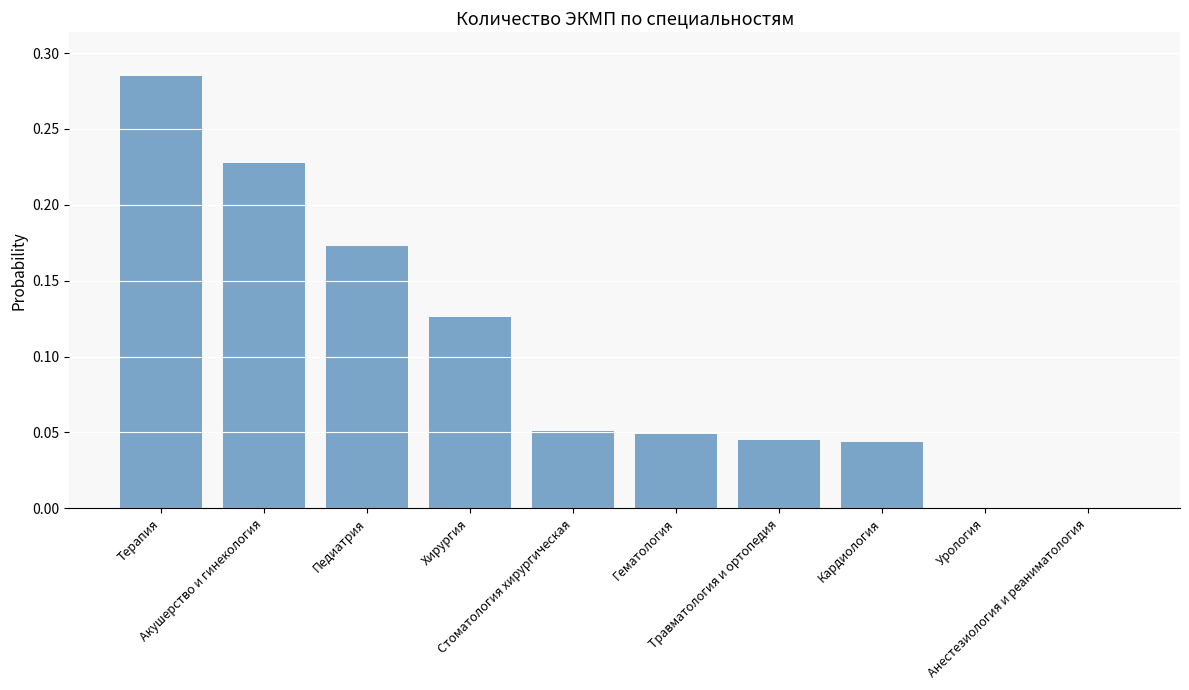

Is it true that the value at Педиатрия is 0.1?

False